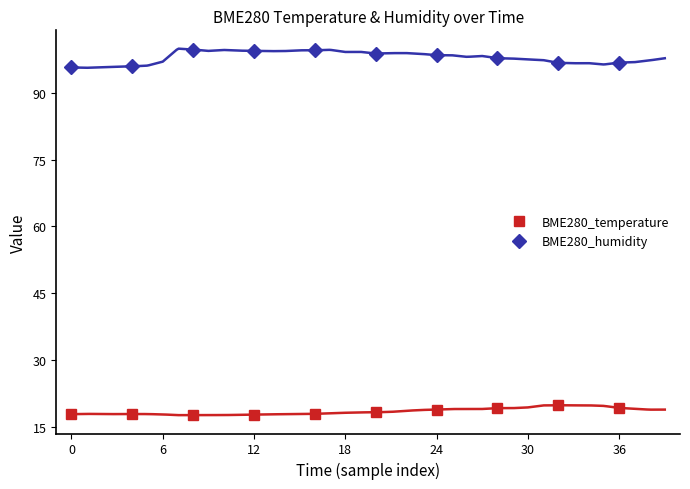

The BME280_humidity series shows 46.7 at 36. True or false?

False